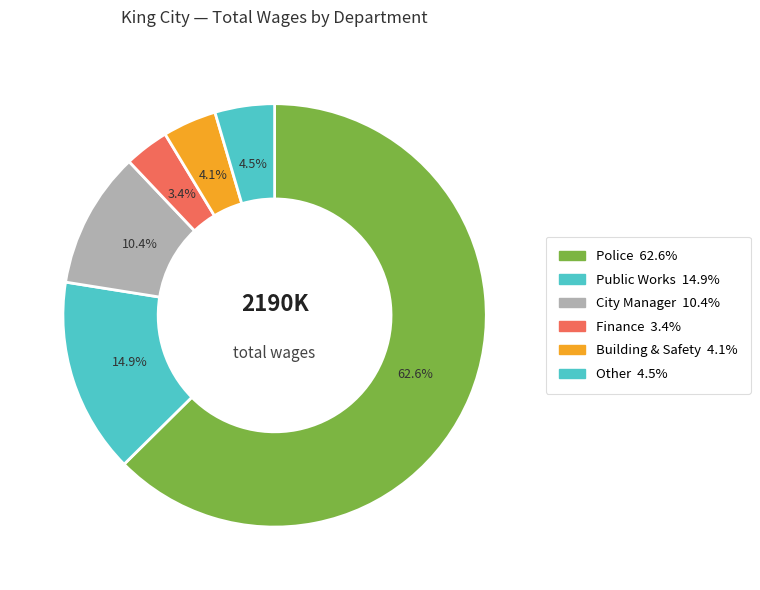

Count the number of slices in the pie.

6